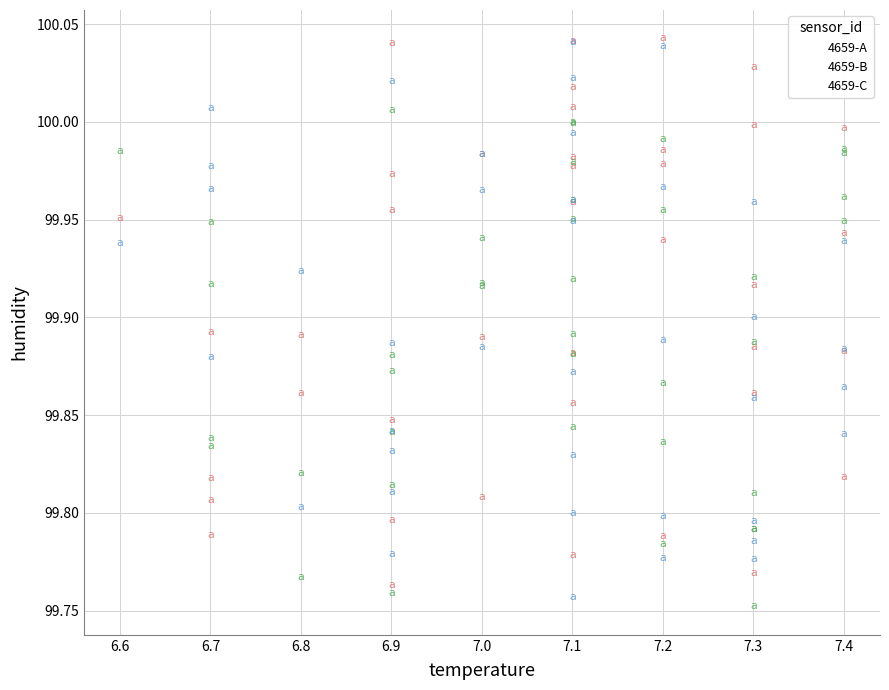

What are all the series names shown in the legend?

4659-A, 4659-B, 4659-C